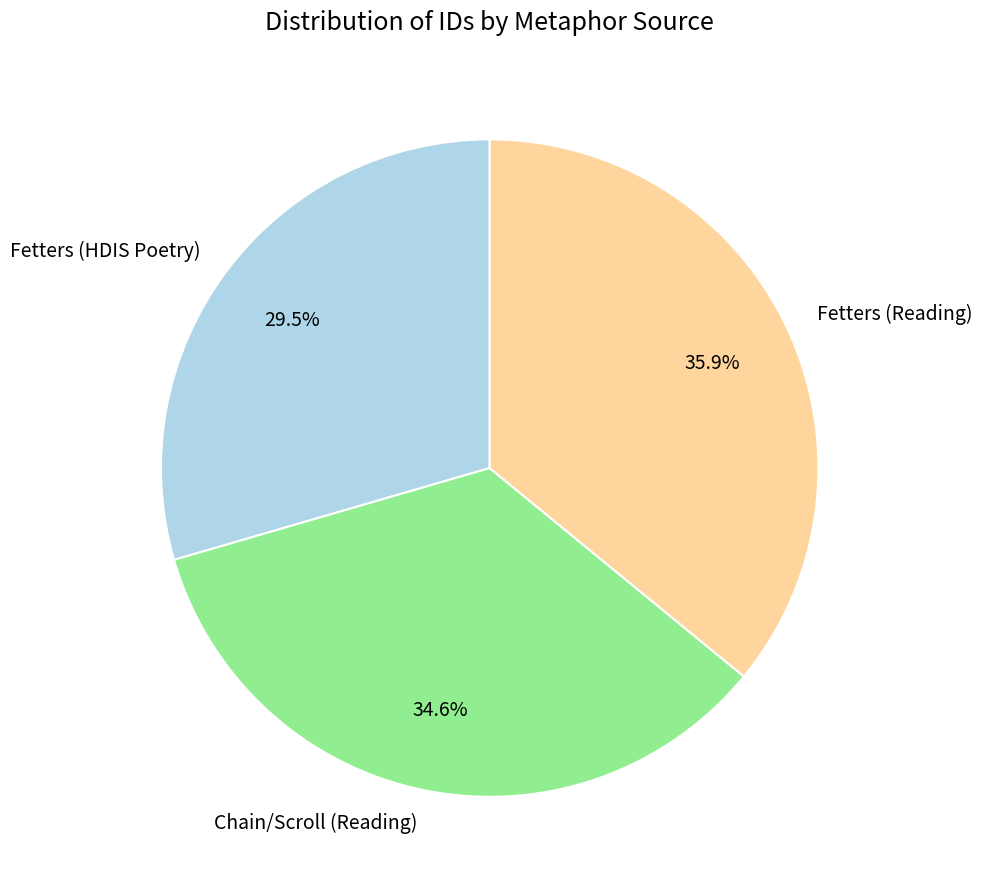

Which category has the smallest portion of the pie?

Fetters (HDIS Poetry)